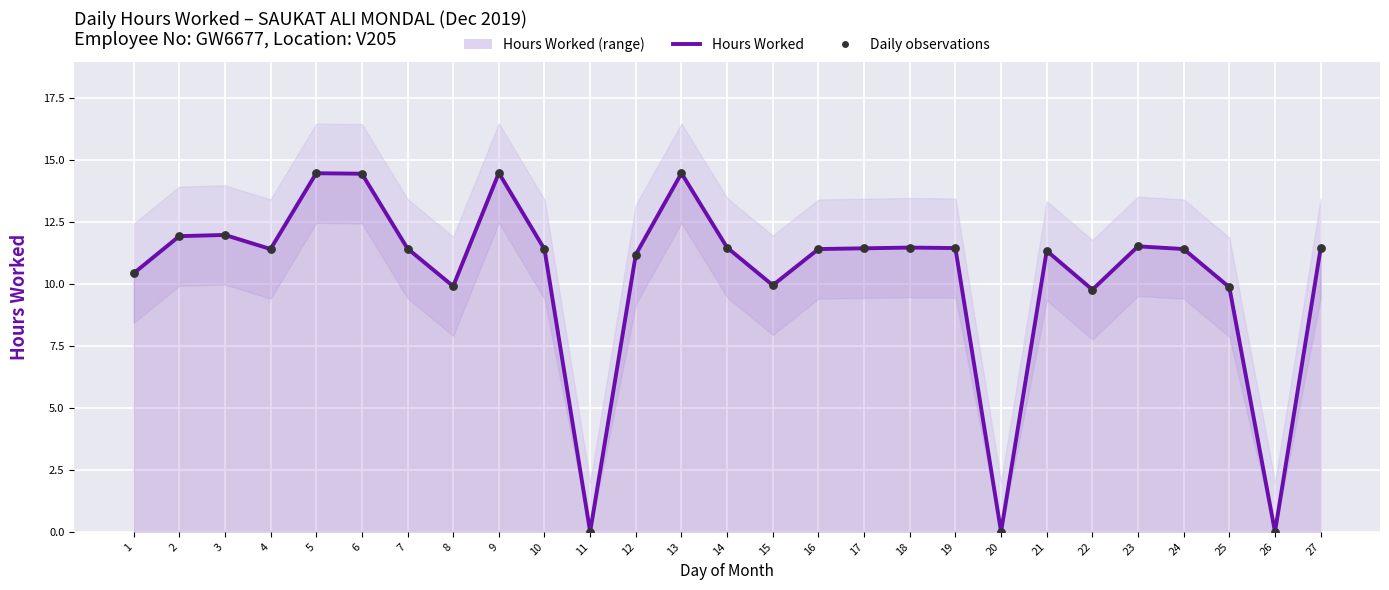

Which series has the widest spread of Y values?

Hours Worked